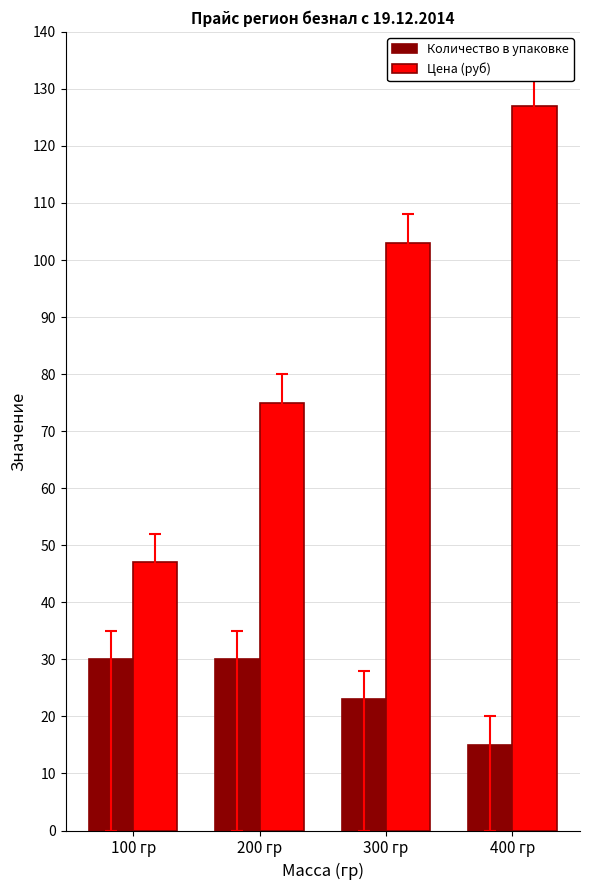

What are all the series names shown in the legend?

Количество в упаковке, Цена (руб)